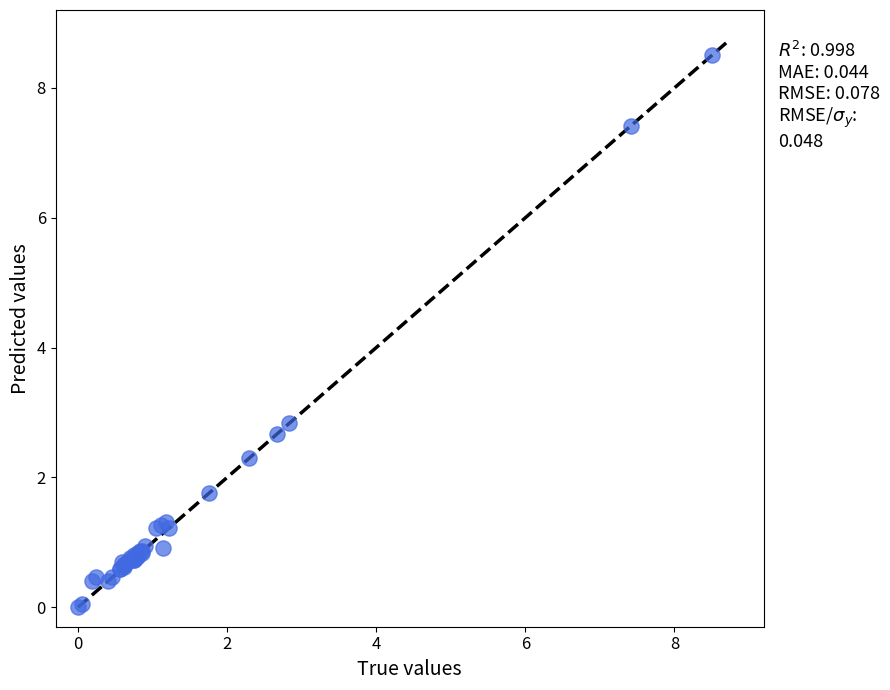

What Y value in the scatter plot is closest to 4?

2.8